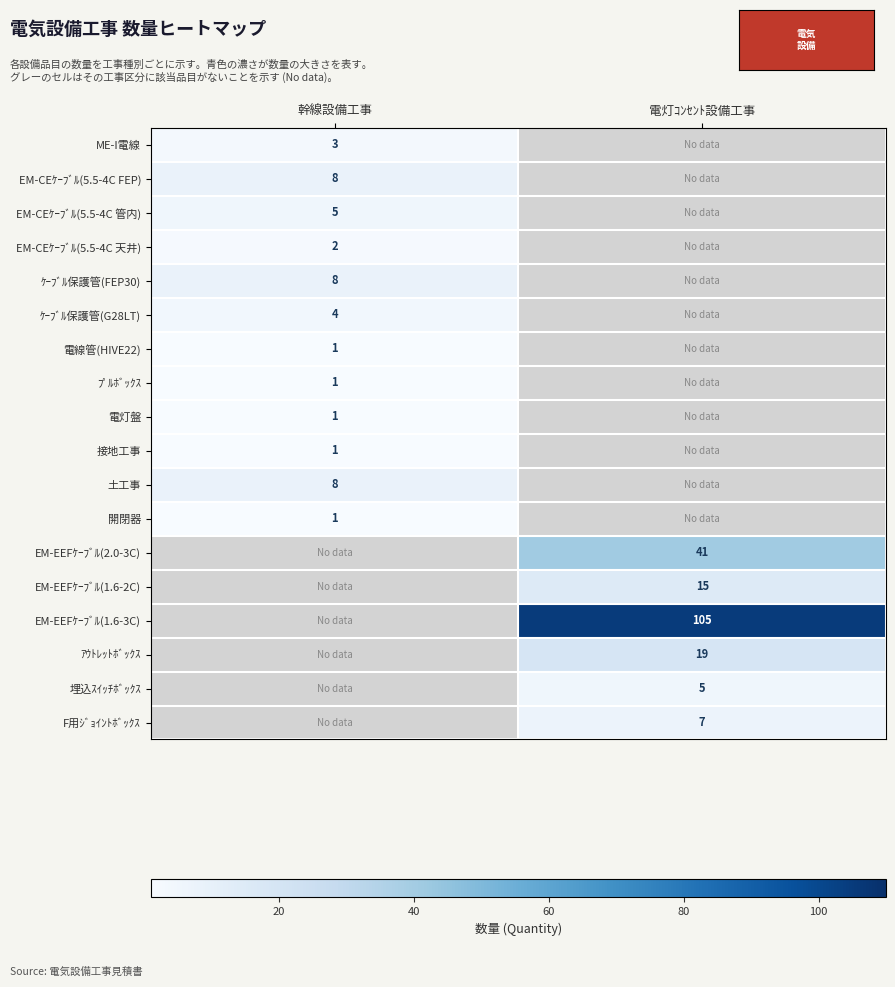

Which has a higher value, 幹線設備工事 or 電灯ｺﾝｾﾝﾄ設備工事?

幹線設備工事